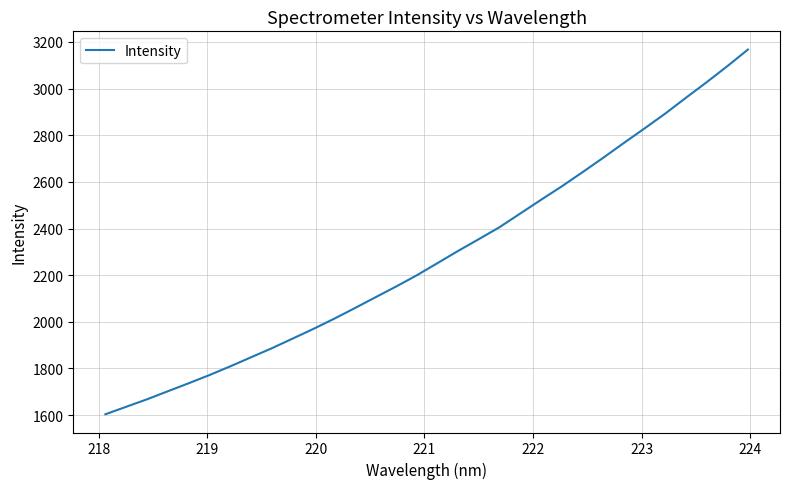

What is the smallest value displayed?

1603.8